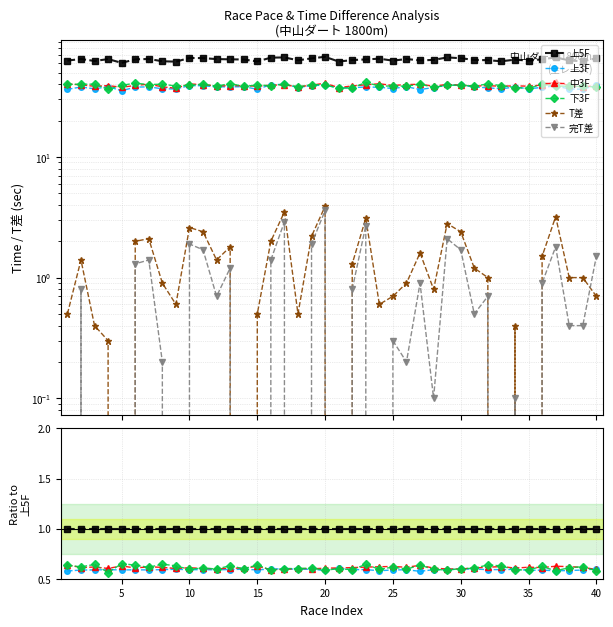

How many series are shown in this chart?

6